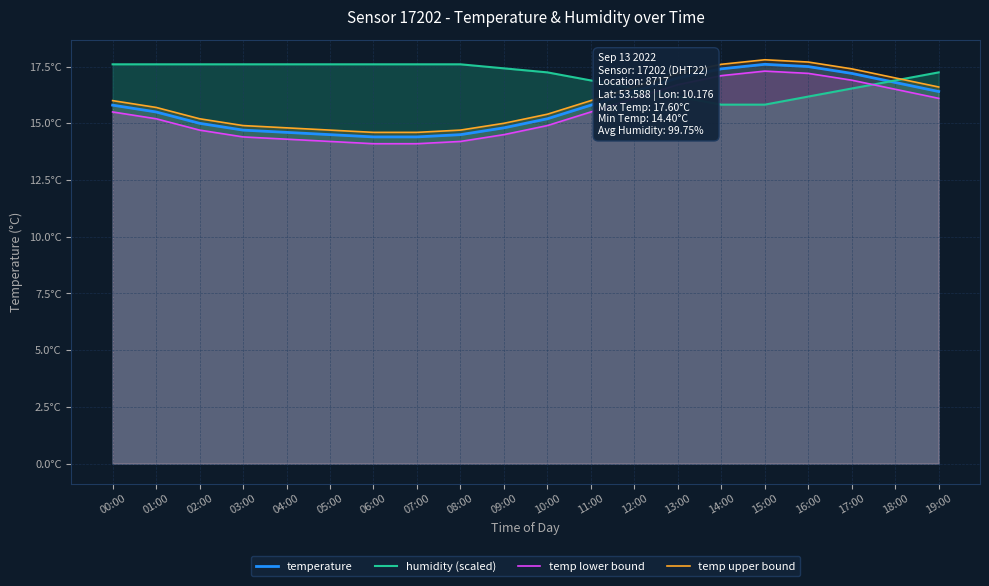

What is the sum of the temp upper bound values at 08:00 and 07:00?

29.3